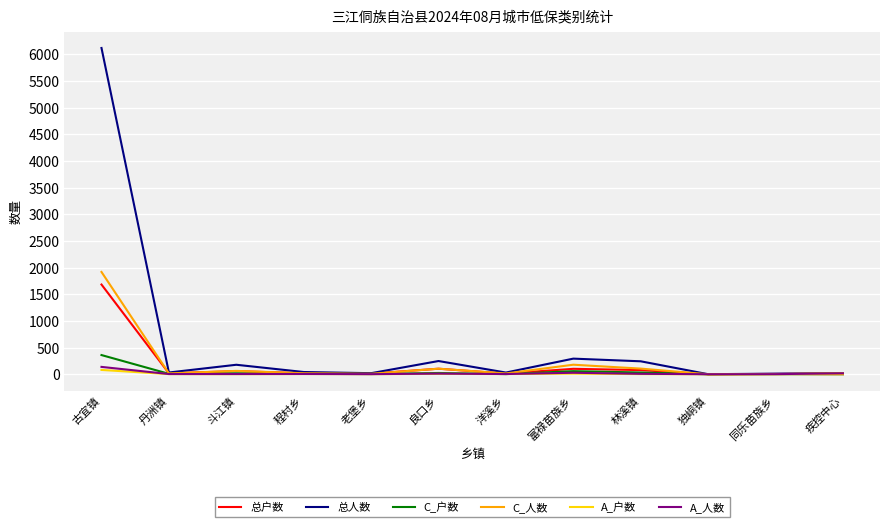

Which category has the highest value in the C_户数 series?

古宜镇